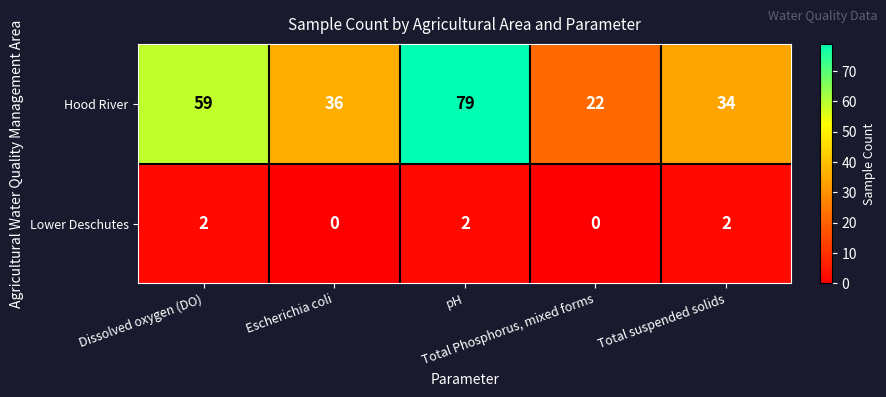

What is the sum of all Hood River values?

230